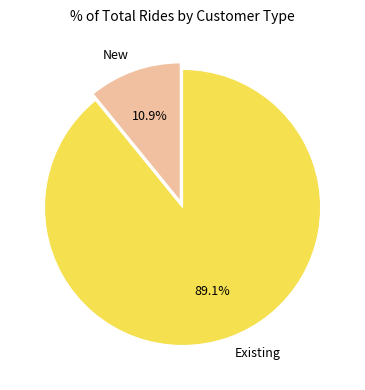

Does any single category account for the majority?

Yes